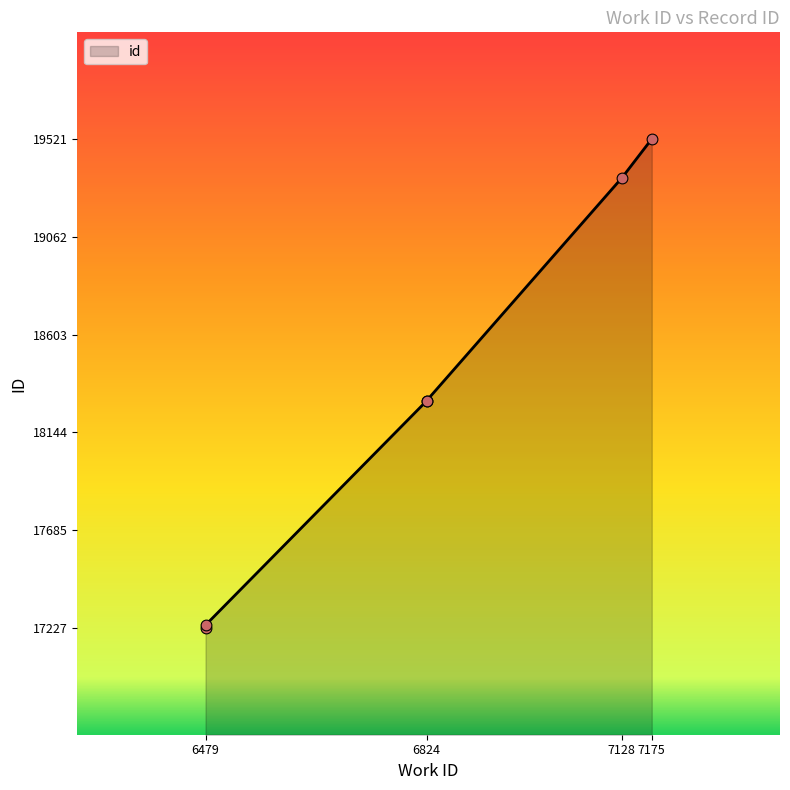

Approximately how many times larger is the value at 6824 compared to 6479?

1.1